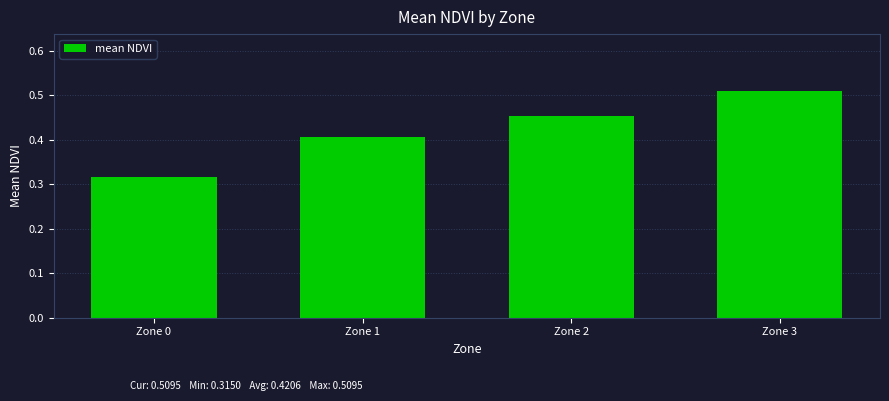

Is it true that the value at Zone 0 is 0.5?

False